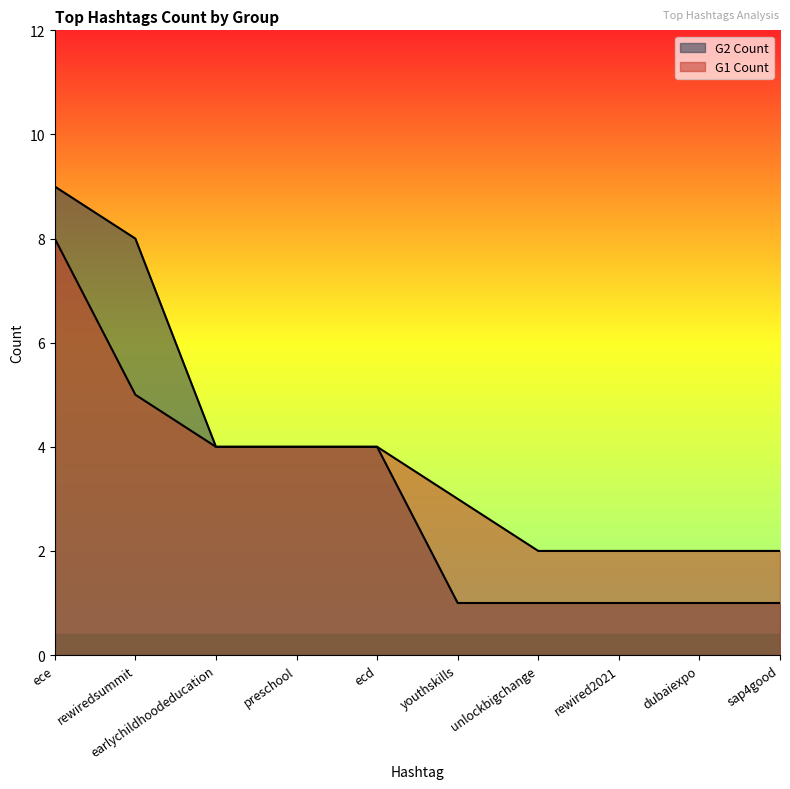

Rank the series by their average value, from highest to lowest.

G1 Count, G2 Count